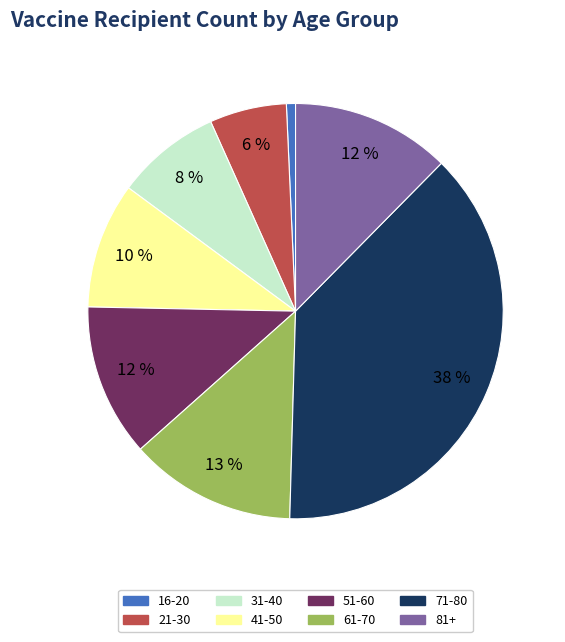

What is the ratio of the value at 41-50 to the value at 61-70?

0.8